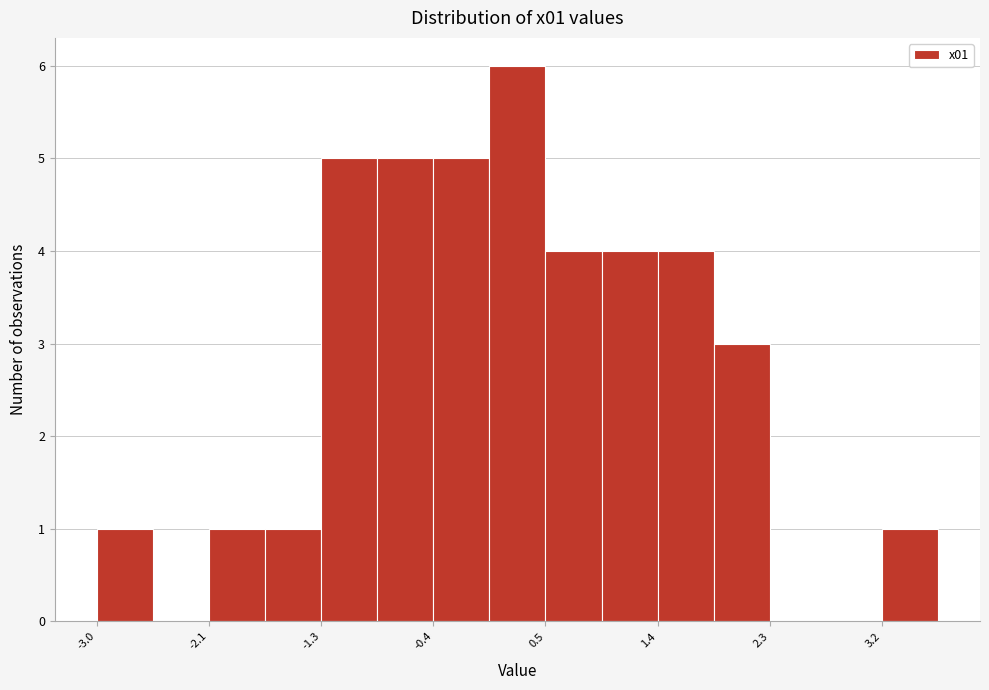

Which range on the x-axis has the tallest bar?

0.1 to 0.5